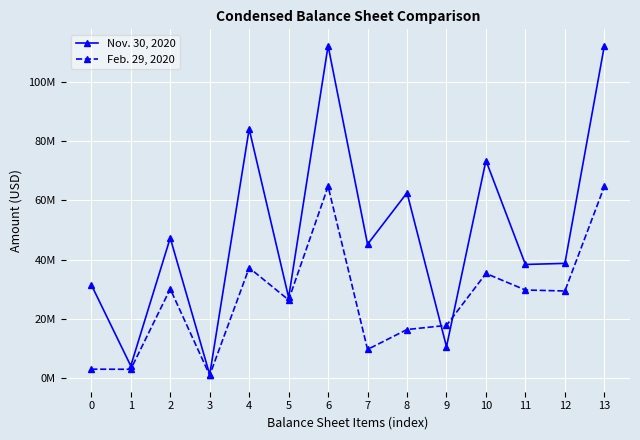

True or false: Nov. 30, 2020 has more than 2 points higher than both neighbors.

True